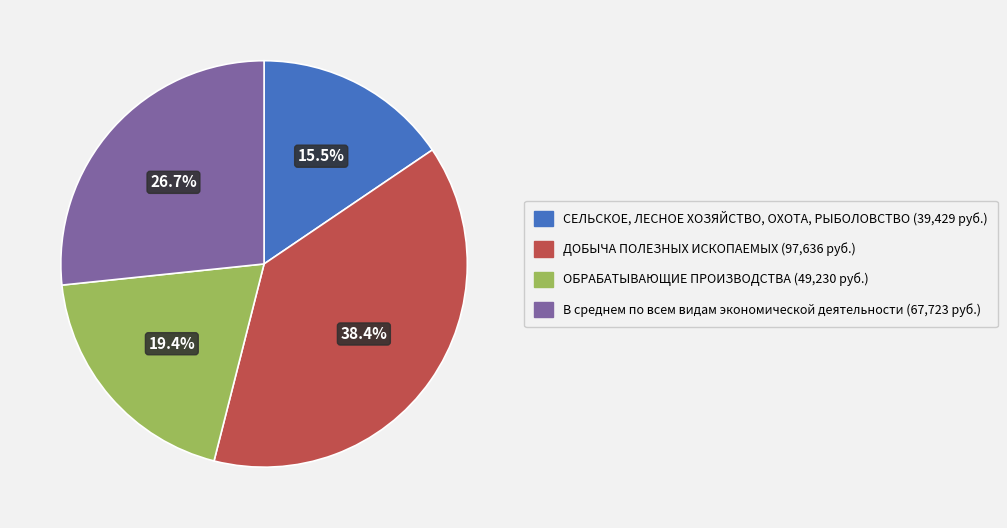

Which category has the smallest portion of the pie?

СЕЛЬСКОЕ, ЛЕСНОЕ ХОЗЯЙСТВО, ОХОТА, РЫБОЛОВСТВО